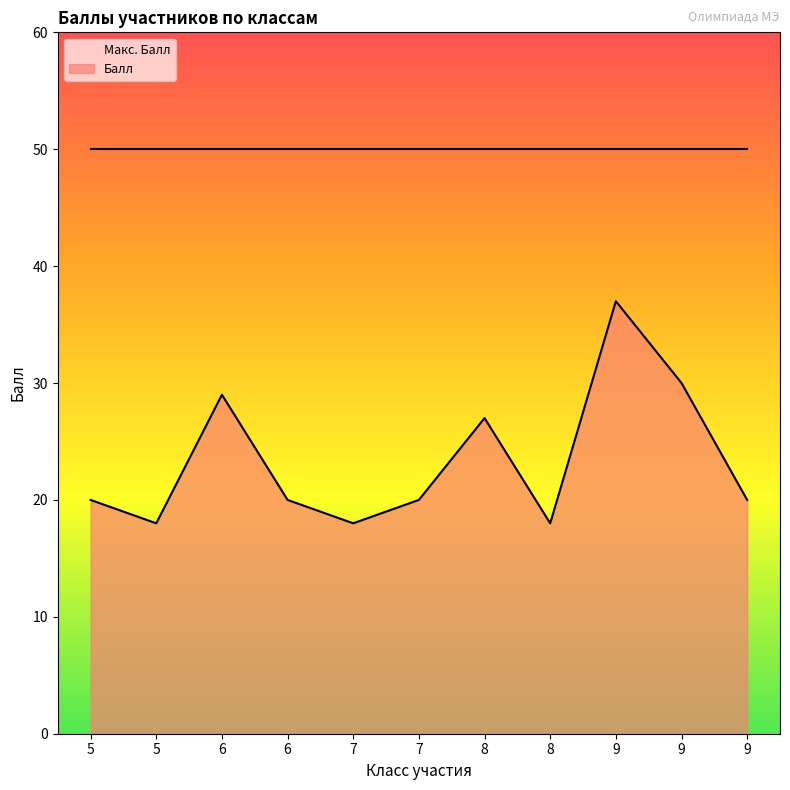

How many series are shown in this chart?

2